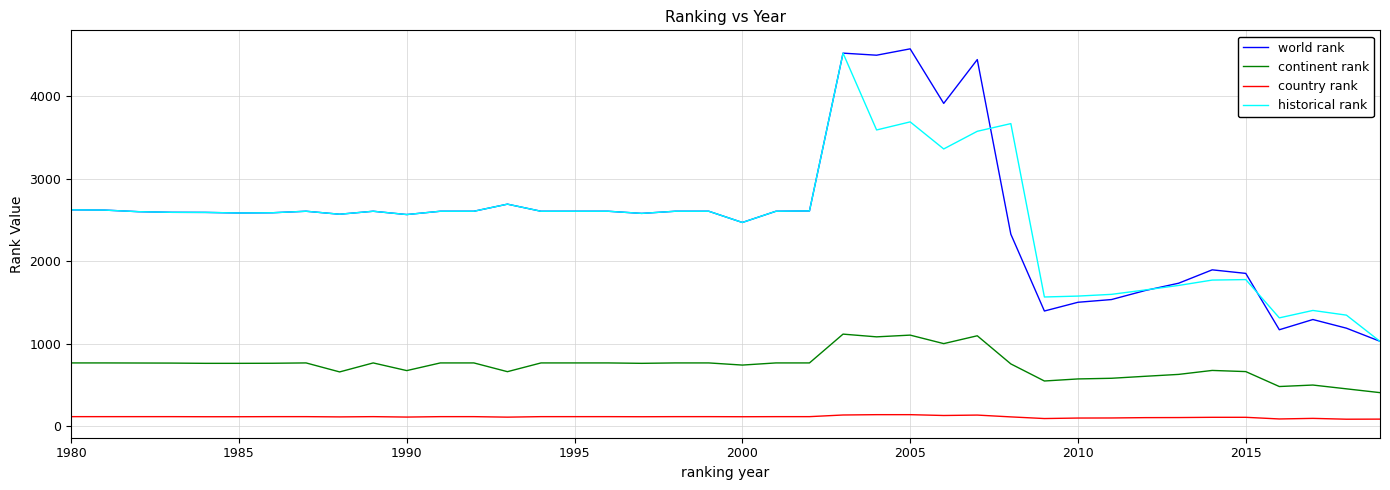

True or false: world rank and continent rank intersect in this chart.

False